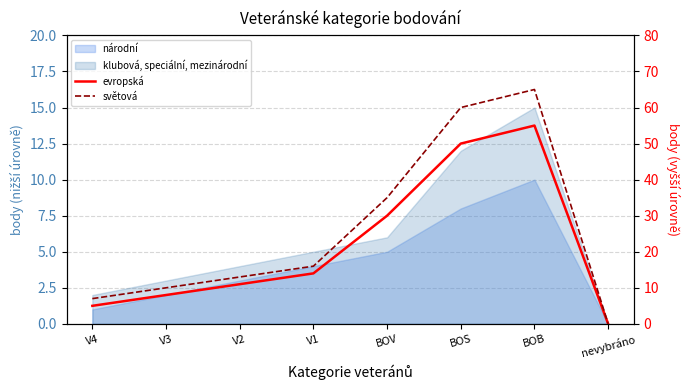

Read the evropská value at V4.

5